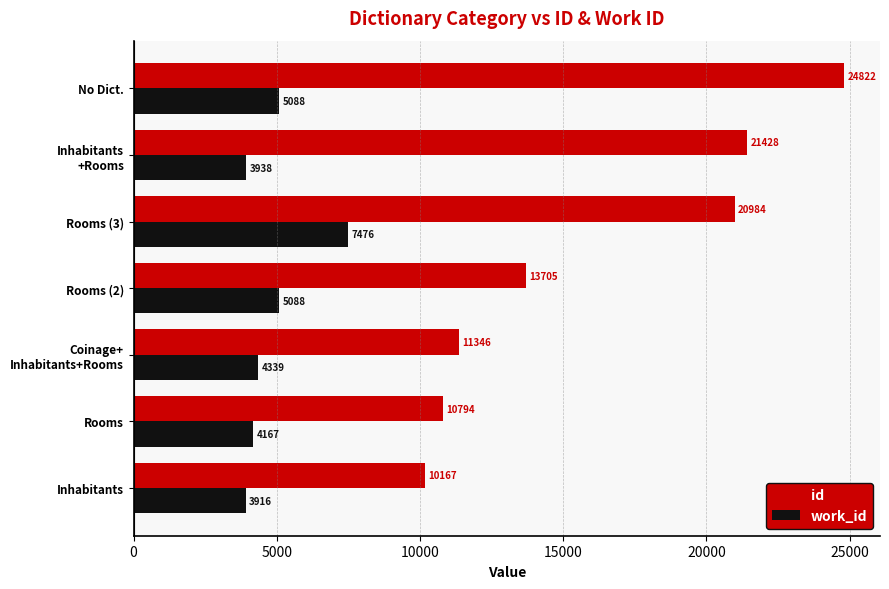

Rank the series by their maximum value, from highest to lowest.

id, work_id